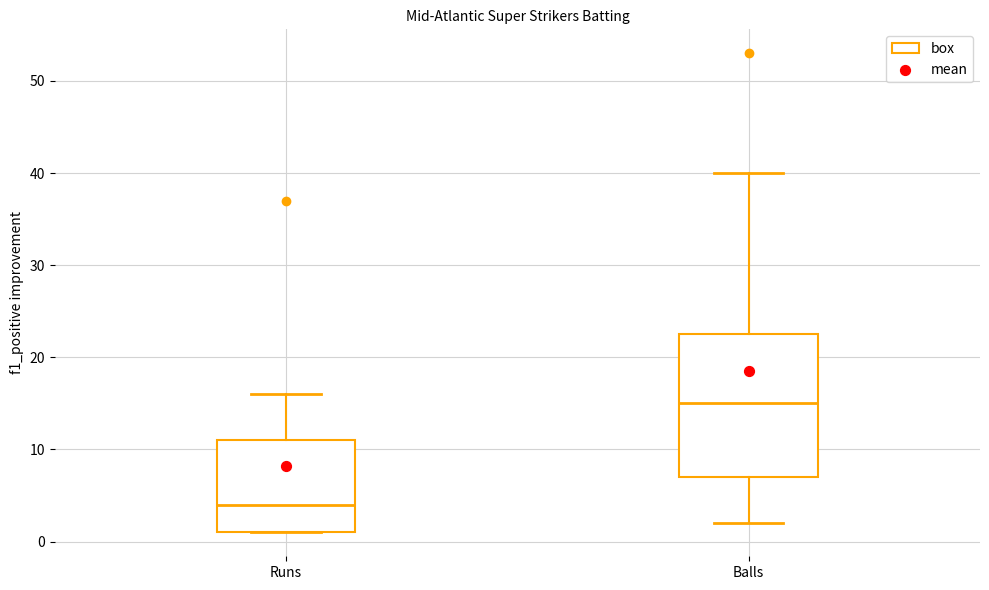

Where is the upper edge of the box for Balls on the y-axis? The values are not printed on the chart, so give them approximately, as read against the axis.

23